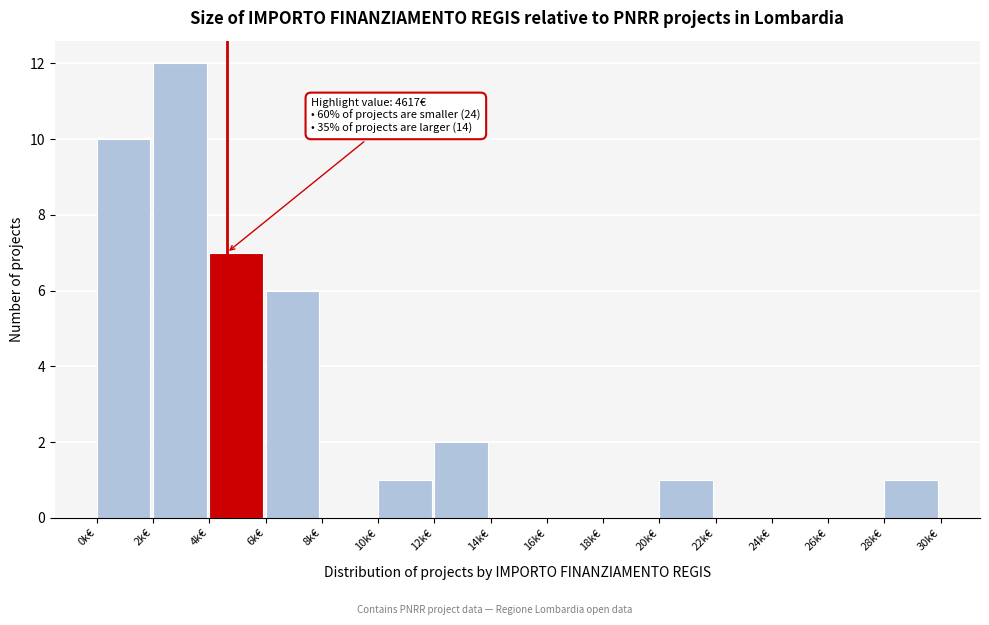

Reading left to right, transcribe all the data shown in this chart.

0k€=10	2k€=12	4k€=7	6k€=6	8k€=0	10k€=1	12k€=2	14k€=0	16k€=0	18k€=0	20k€=1	22k€=0	24k€=0	26k€=0	28k€=1